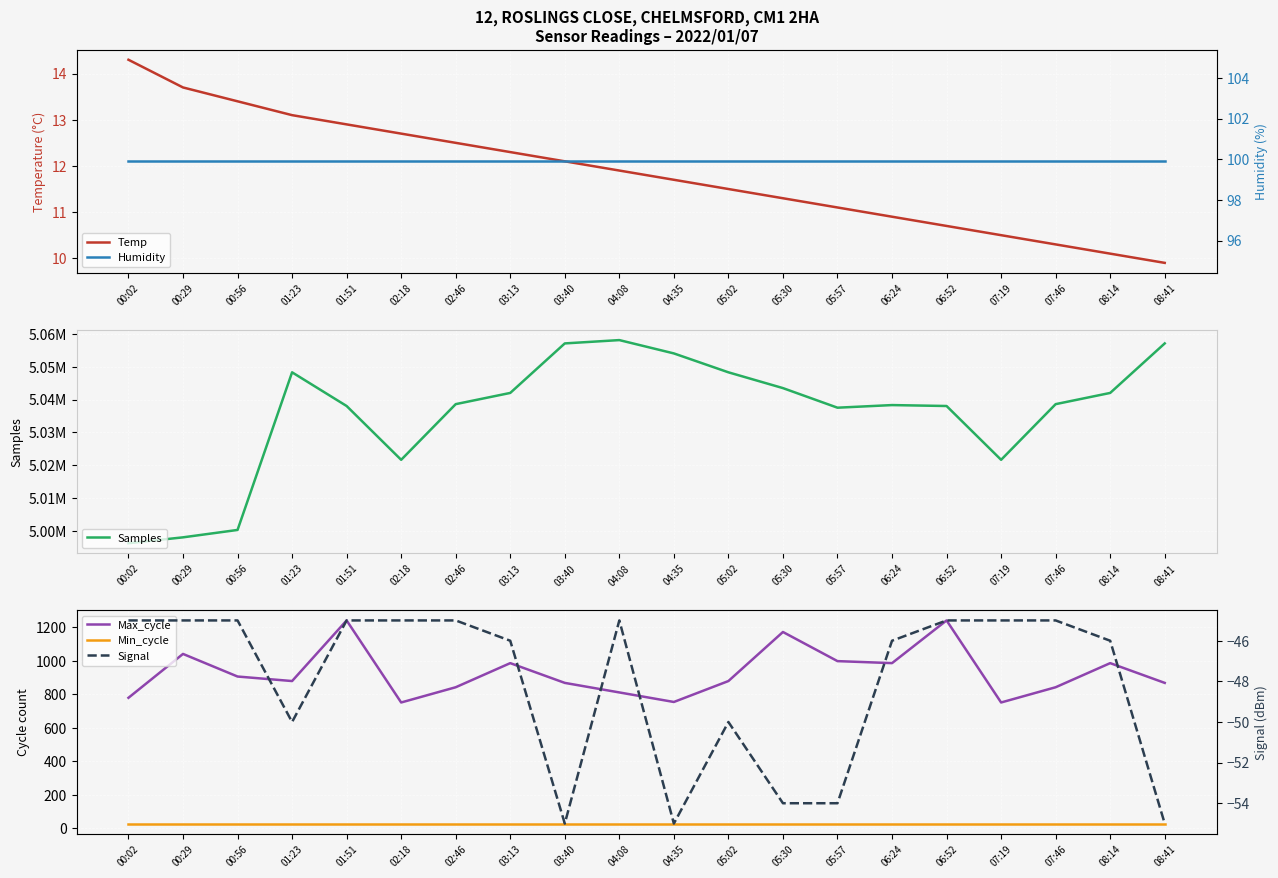

Reading right to left, transcribe all the data shown in this chart.

Temp: 9.9	10.1	10.3	10.5	10.7	10.9	11.1	11.3	11.5	11.7	11.9	12.1	12.3	12.5	12.7	12.9	13.1	13.4	13.7	14.3
Samples: 5057135.0	5042043.0	5038624.0	5021657.0	5038057.0	5038340.0	5037542.0	5043514.0	5048327.0	5054087.0	5058148.0	5057135.0	5042043.0	5038624.0	5021657.0	5038057.0	5048327.0	5000281.0	4998026.0	4996237.0
Max_cycle: 868.0	986.0	842.0	751.0	1241.0	986.0	998.0	1172.0	879.0	754.0	811.0	868.0	986.0	842.0	751.0	1241.0	879.0	906.0	1041.0	779.0
Min_cycle: 28.0	28.0	28.0	28.0	28.0	28.0	28.0	28.0	28.0	28.0	28.0	28.0	28.0	28.0	28.0	28.0	28.0	28.0	28.0	28.0
Humidity: 99.9	99.9	99.9	99.9	99.9	99.9	99.9	99.9	99.9	99.9	99.9	99.9	99.9	99.9	99.9	99.9	99.9	99.9	99.9	99.9
Signal: -55.0	-46.0	-45.0	-45.0	-45.0	-46.0	-54.0	-54.0	-50.0	-55.0	-45.0	-55.0	-46.0	-45.0	-45.0	-45.0	-50.0	-45.0	-45.0	-45.0